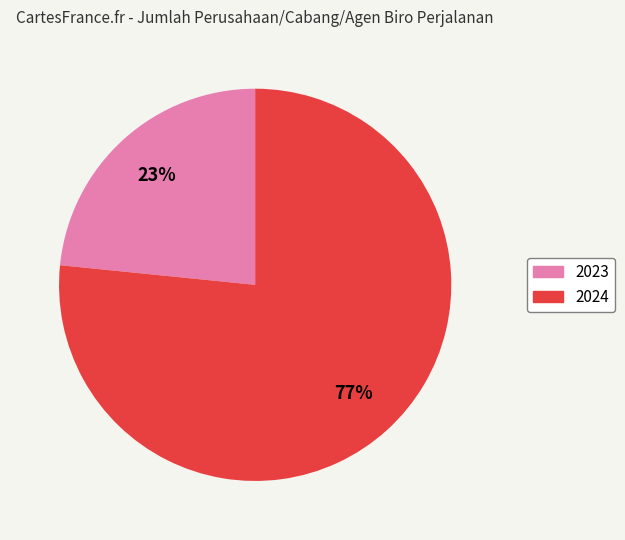

To the nearest percent, what is the average slice percentage?

50%